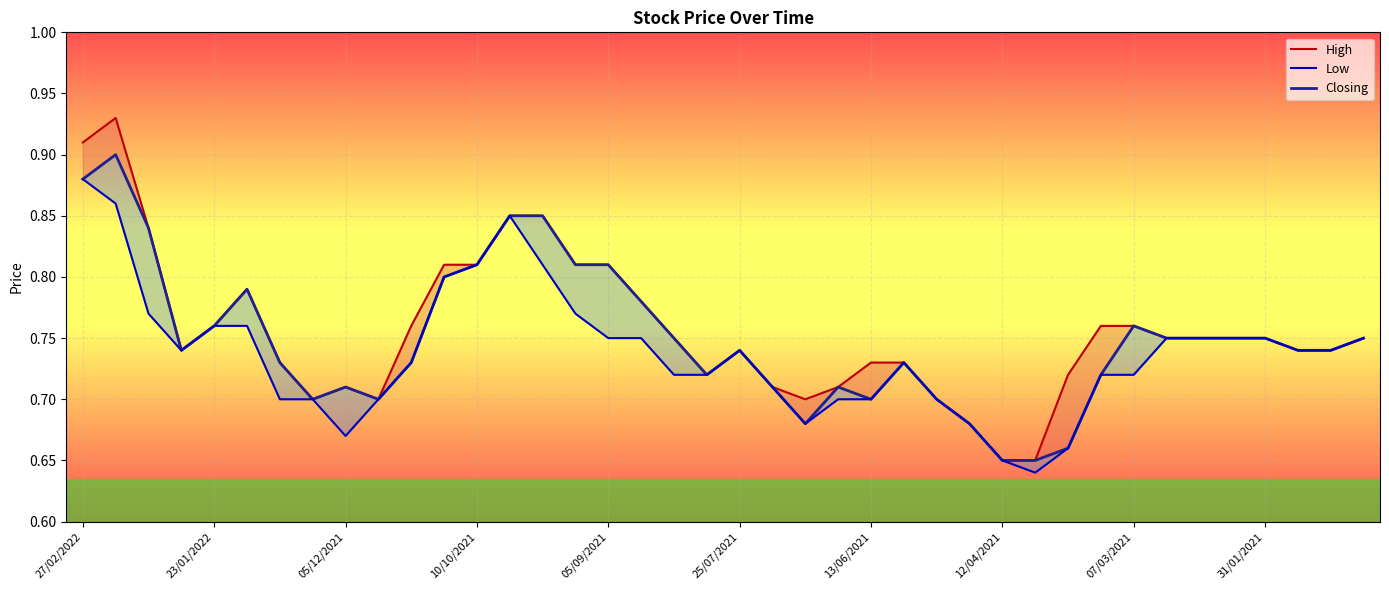

What are all the series names shown in the legend?

High, Closing, Low